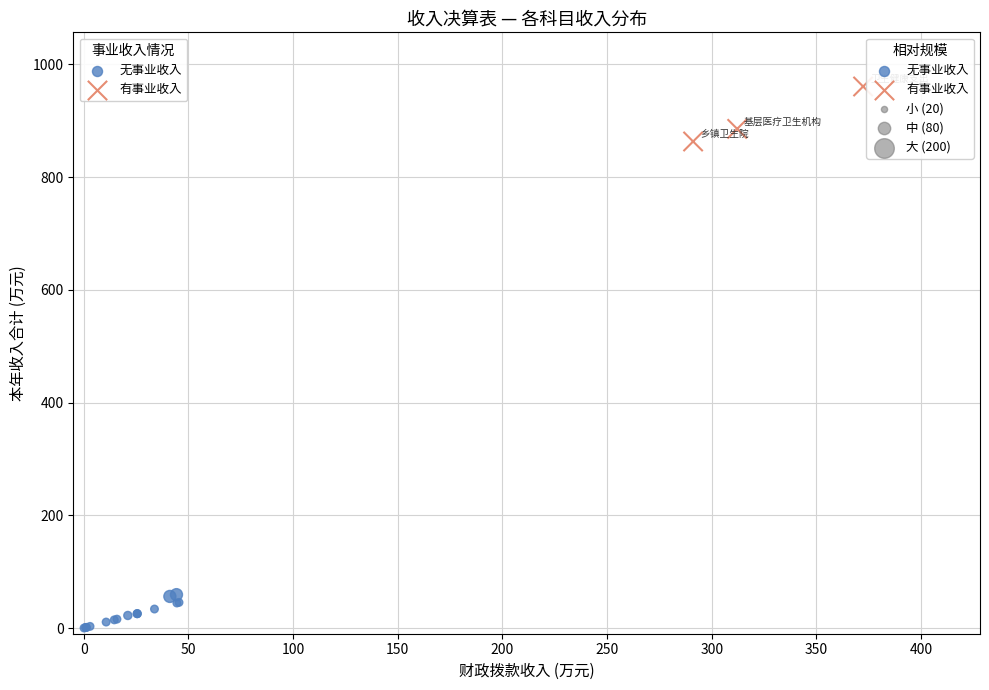

Which series reaches the maximum Y coordinate?

有事业收入